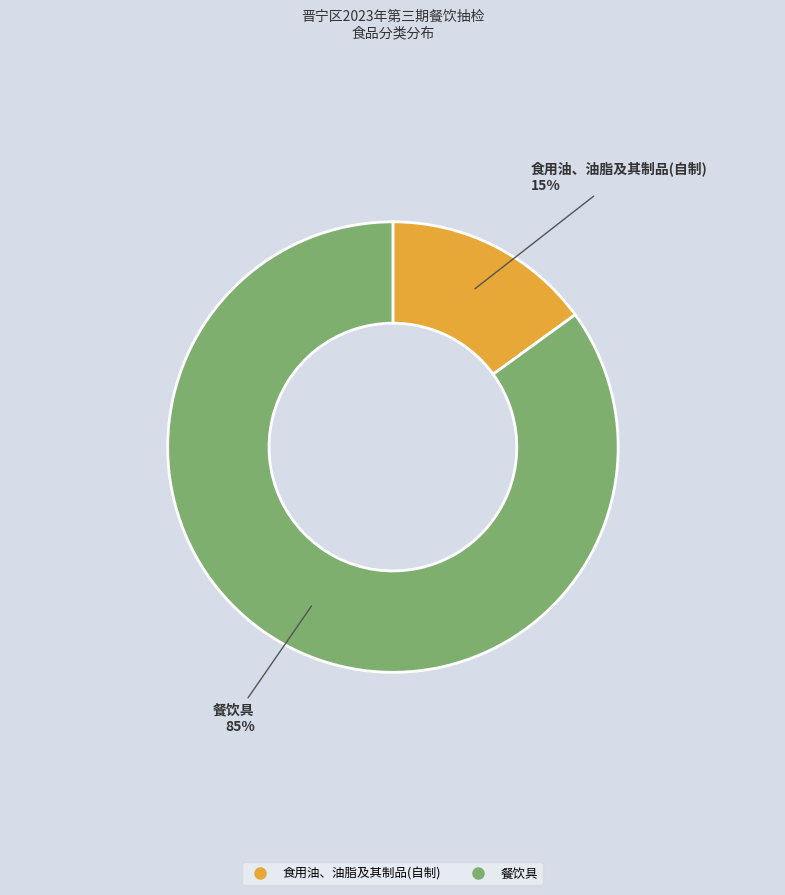

How many slices are in this pie chart?

2